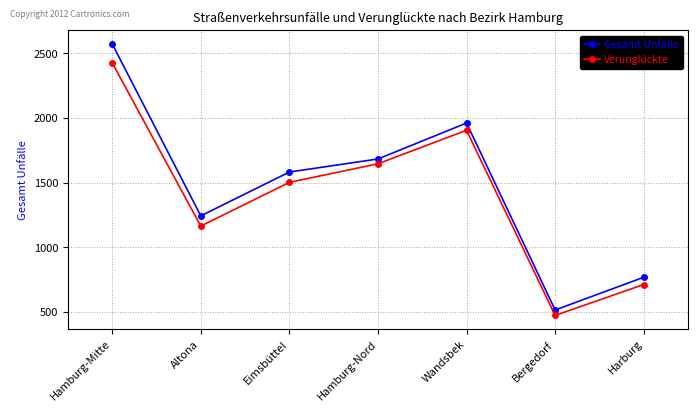

What position from the right is Hamburg-Nord?

4